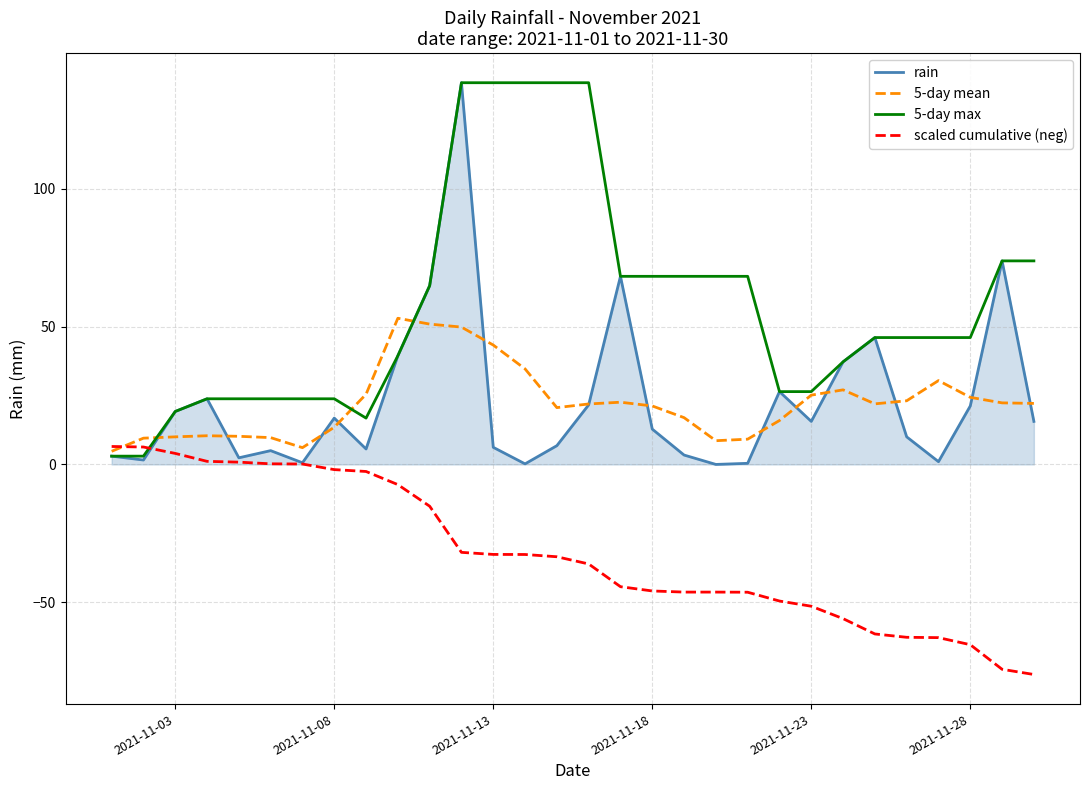

What is the minimum value for 5-day max?

3.0